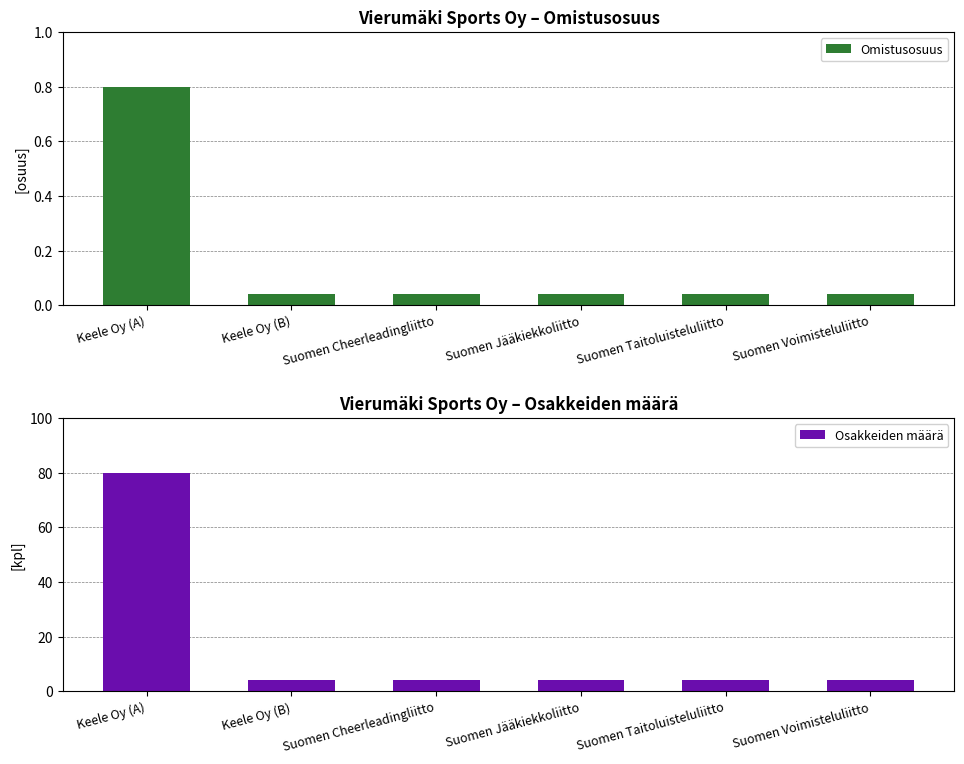

Which series has the largest total across all categories?

Osakkeiden määrä